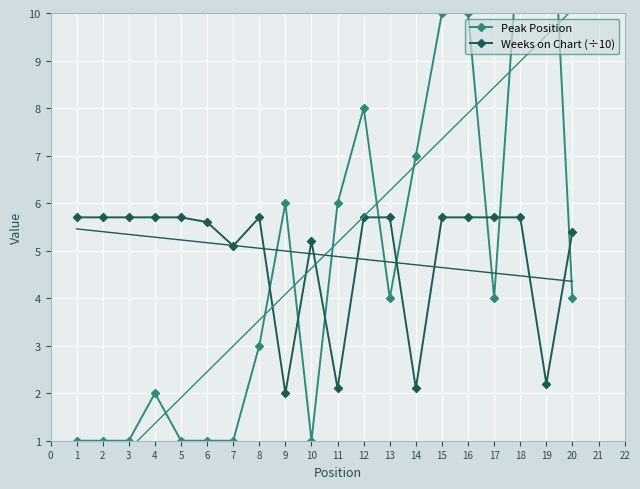

What is the maximum value for Weeks on Chart (÷10)?

5.7